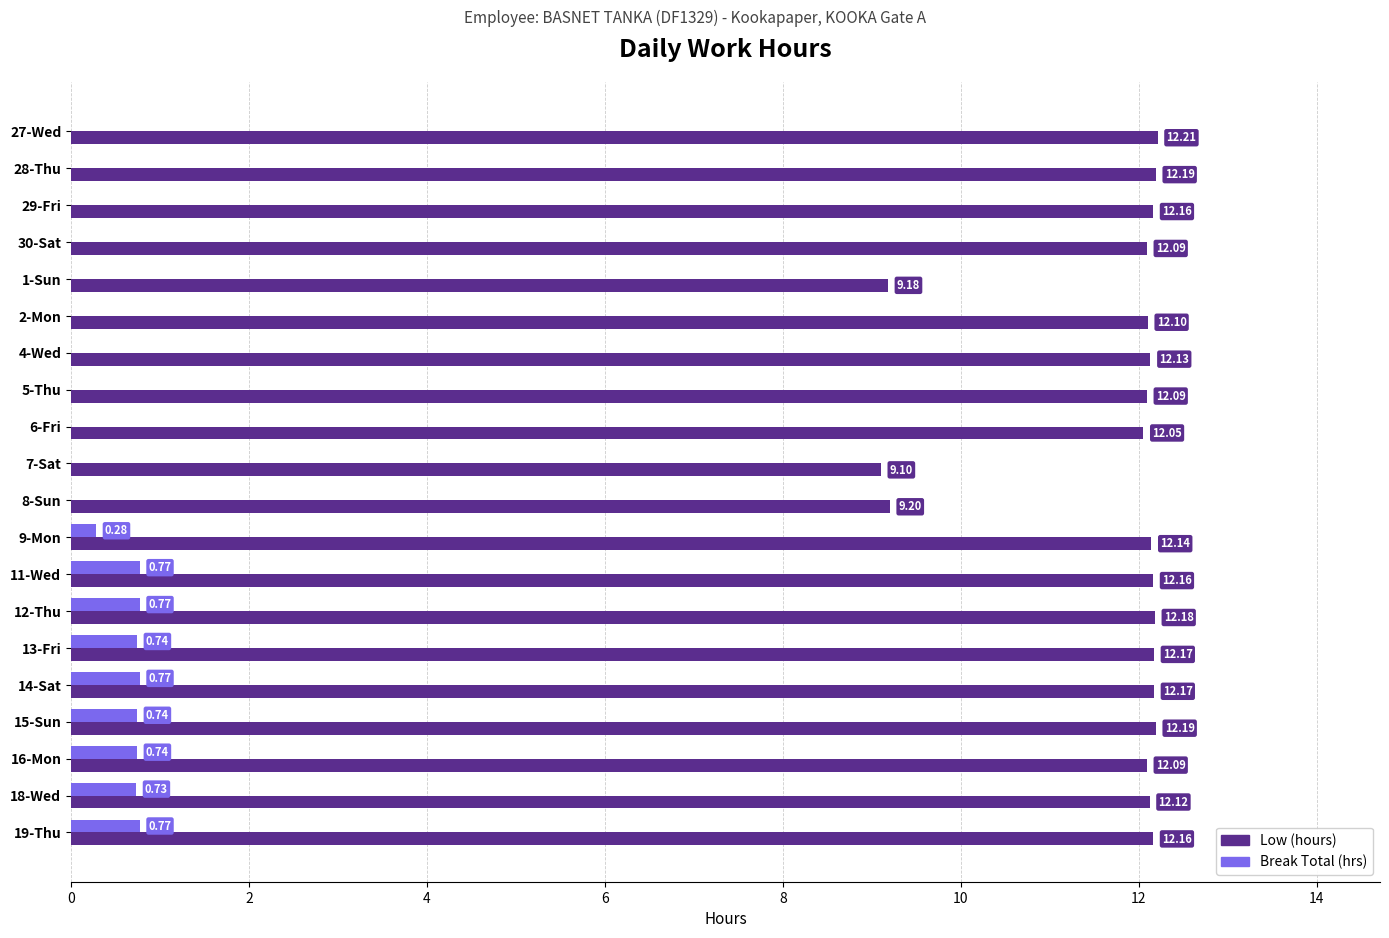

Between 30-Sat and 18-Wed, which series saw the biggest shift?

Break Total (hrs)